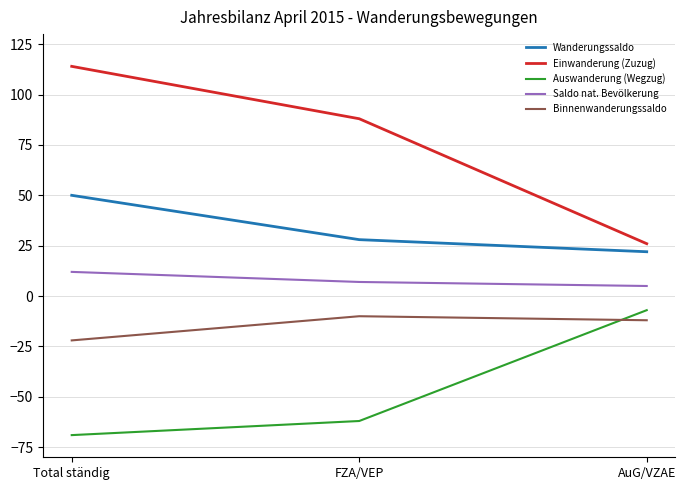

What are all the series names shown in the legend?

Wanderungssaldo, Einwanderung (Zuzug), Auswanderung (Wegzug), Saldo nat. Bevölkerung, Binnenwanderungssaldo